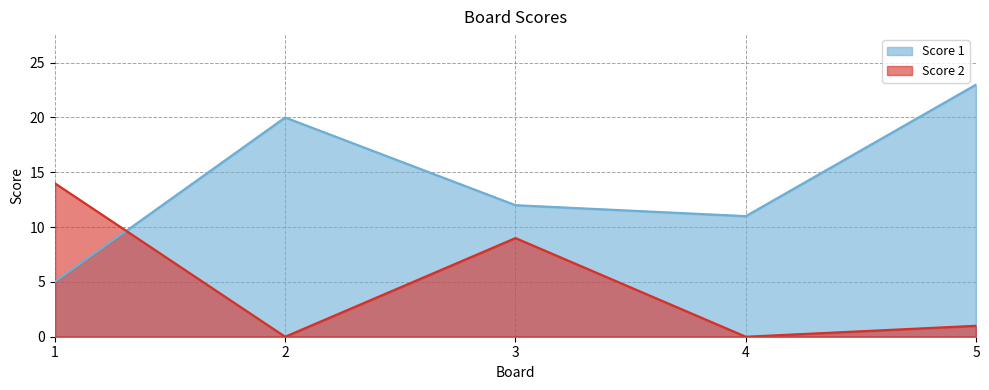

Rank the series at 1 from highest to lowest value.

Score 2, Score 1